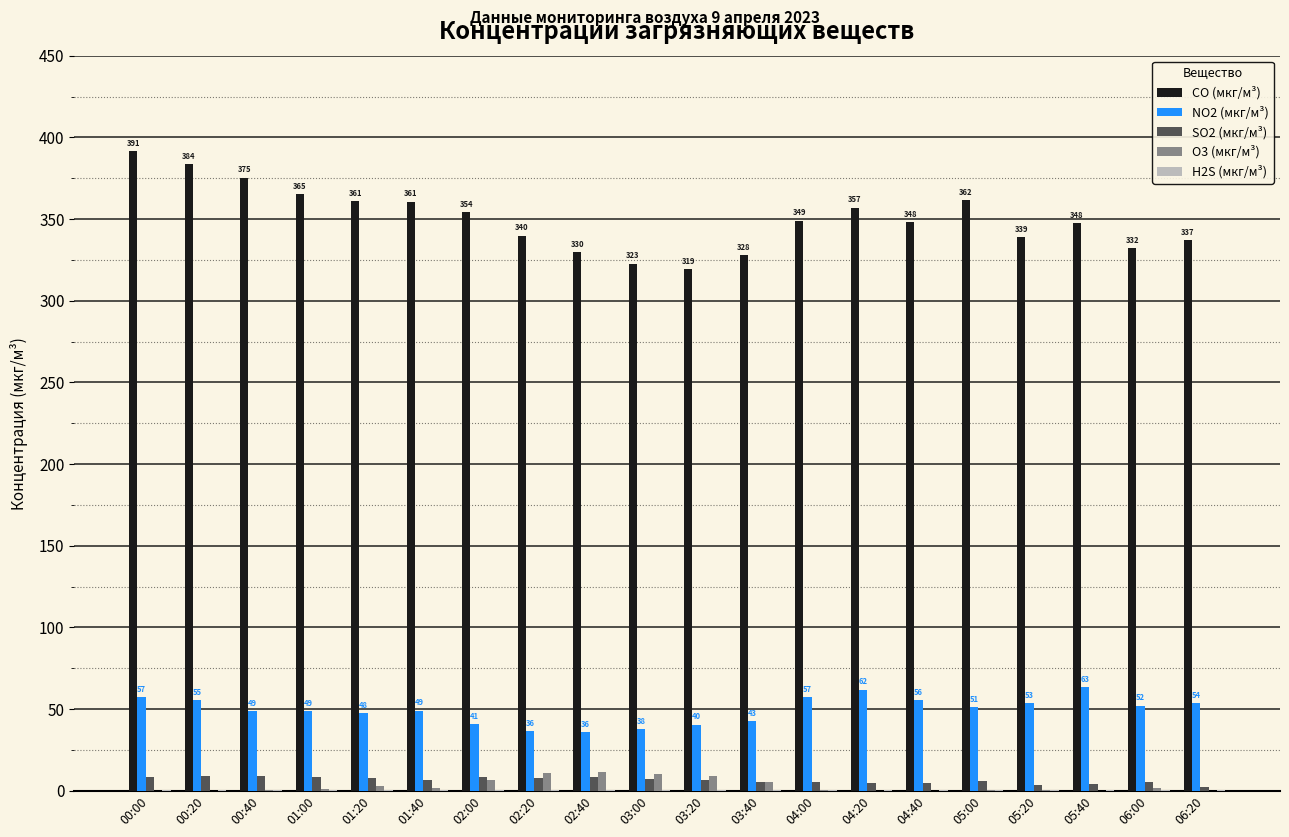

The value of O3 (мкг/м³) at 02:00 is 6.8. True or false?

True